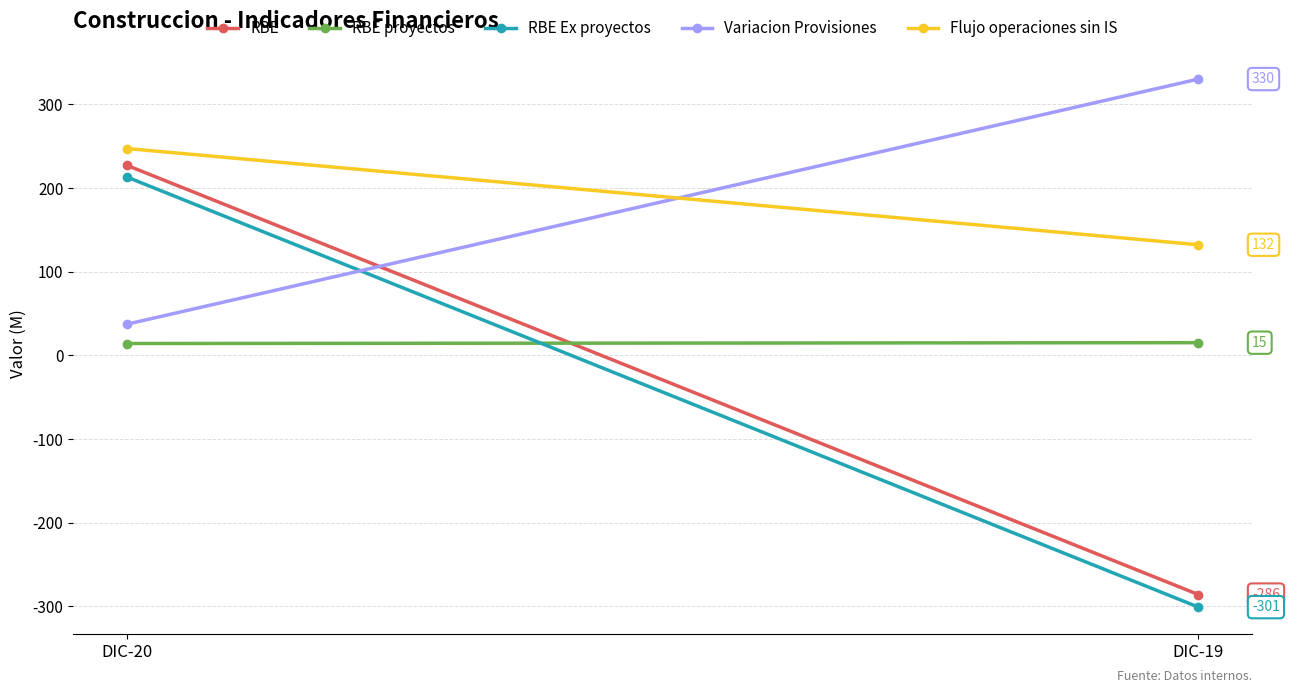

True or false: Variacion Provisiones has a value of 330 at DIC-19.

True